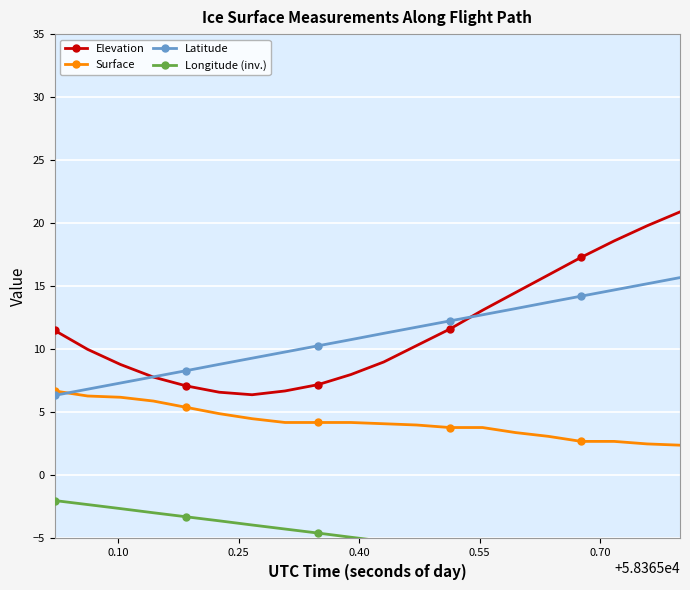

Reading right to left, list all the values displayed in this chart.

Elevation: 20.9	19.8	18.6	17.3	15.9	14.5	13.1	11.6	10.3	9.0	8.0	7.2	6.7	6.4	6.6	7.1	7.8	8.8	10.0	11.5
Surface: 2.4	2.5	2.7	2.7	3.1	3.4	3.8	3.8	4.0	4.1	4.2	4.2	4.2	4.5	4.9	5.4	5.9	6.2	6.3	6.7
Latitude: 15.7	15.2	14.7	14.2	13.7	13.2	12.7	12.3	11.8	11.3	10.8	10.3	9.8	9.3	8.8	8.3	7.8	7.3	6.8	6.4
Longitude (inv.): -8.1	-7.8	-7.5	-7.2	-6.8	-6.5	-6.2	-5.9	-5.5	-5.2	-4.9	-4.6	-4.2	-3.9	-3.6	-3.3	-3.0	-2.6	-2.3	-2.0